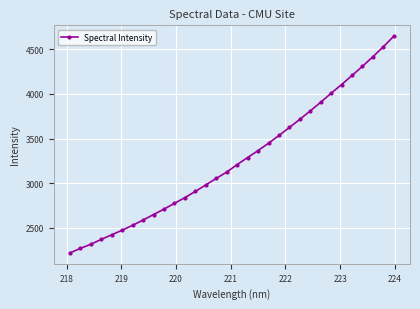

What is the minimum value shown in the chart?

2217.5